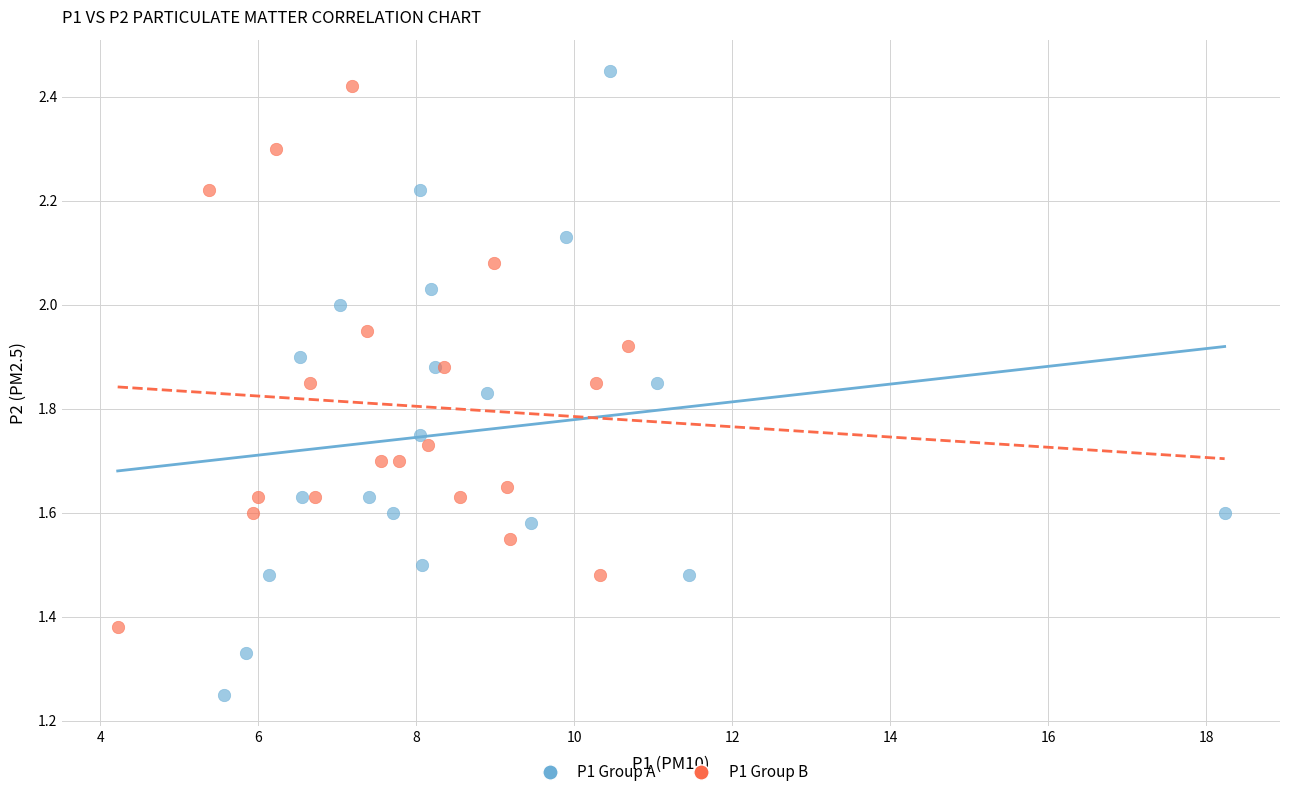

What are all the series names shown in the legend?

P1 Group A, P1 Group B